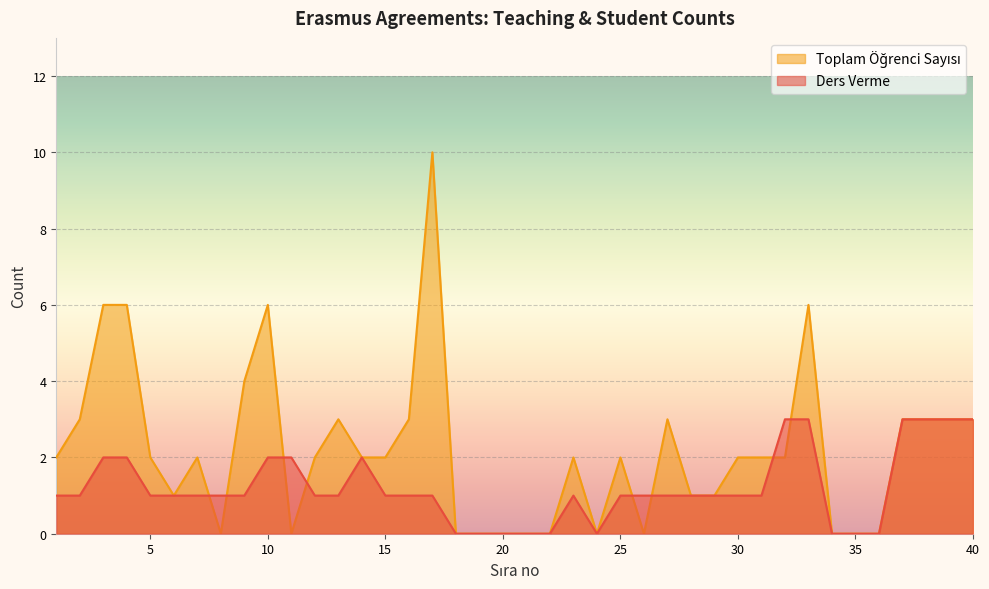

What value does the Ders Verme series have at 4?

2